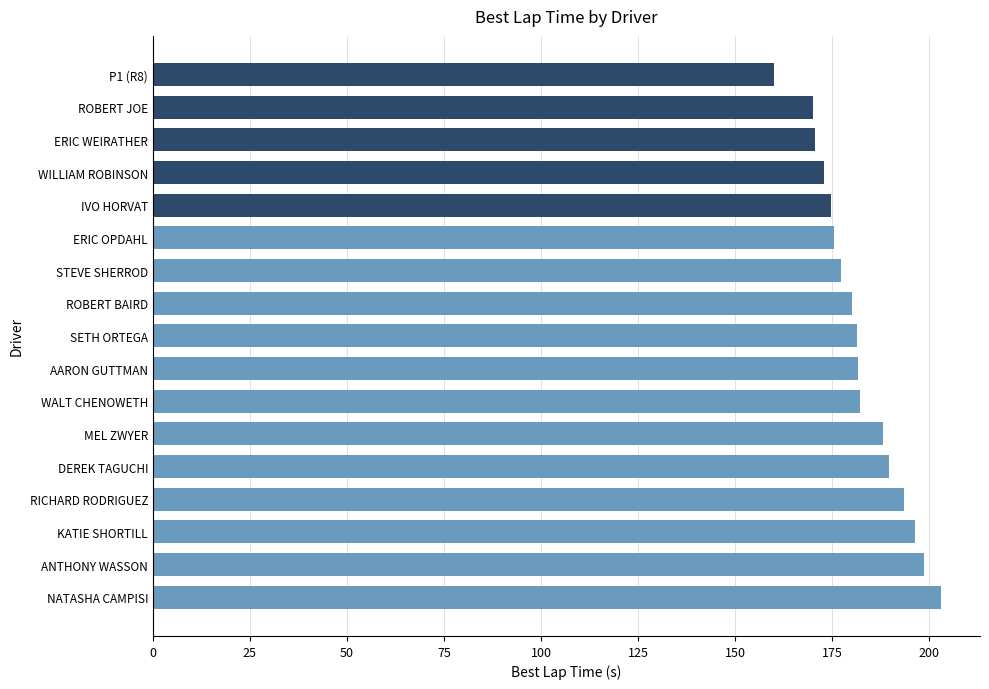

Read the value at IVO HORVAT.

174.7